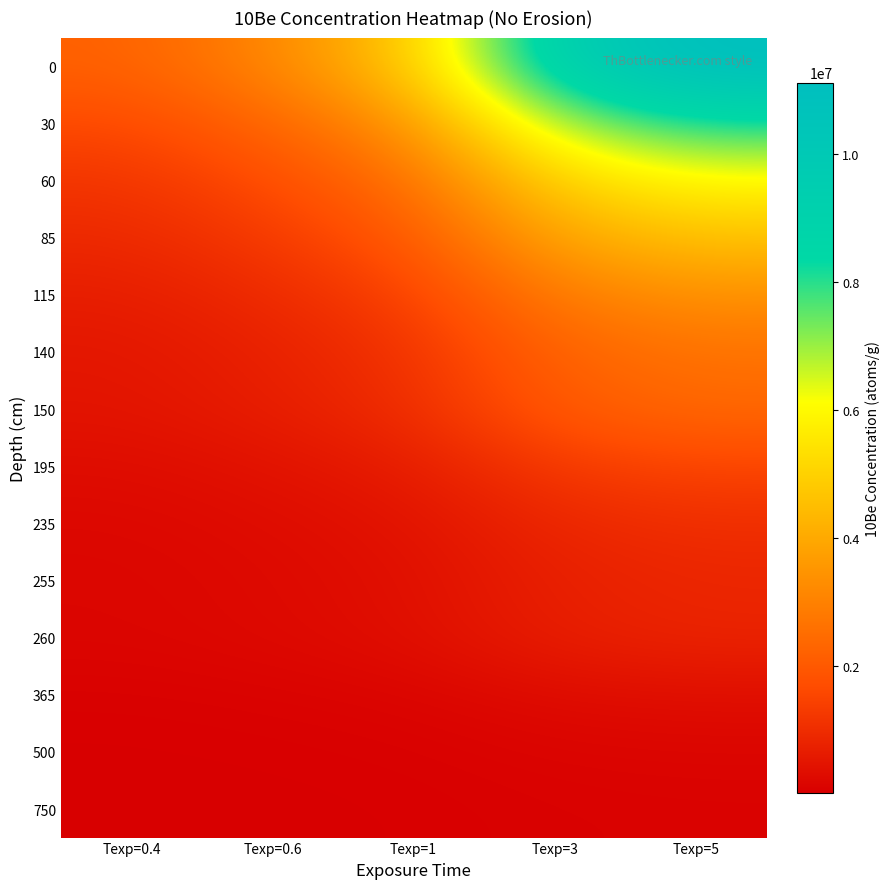

How many categories are shown in the chart?

5